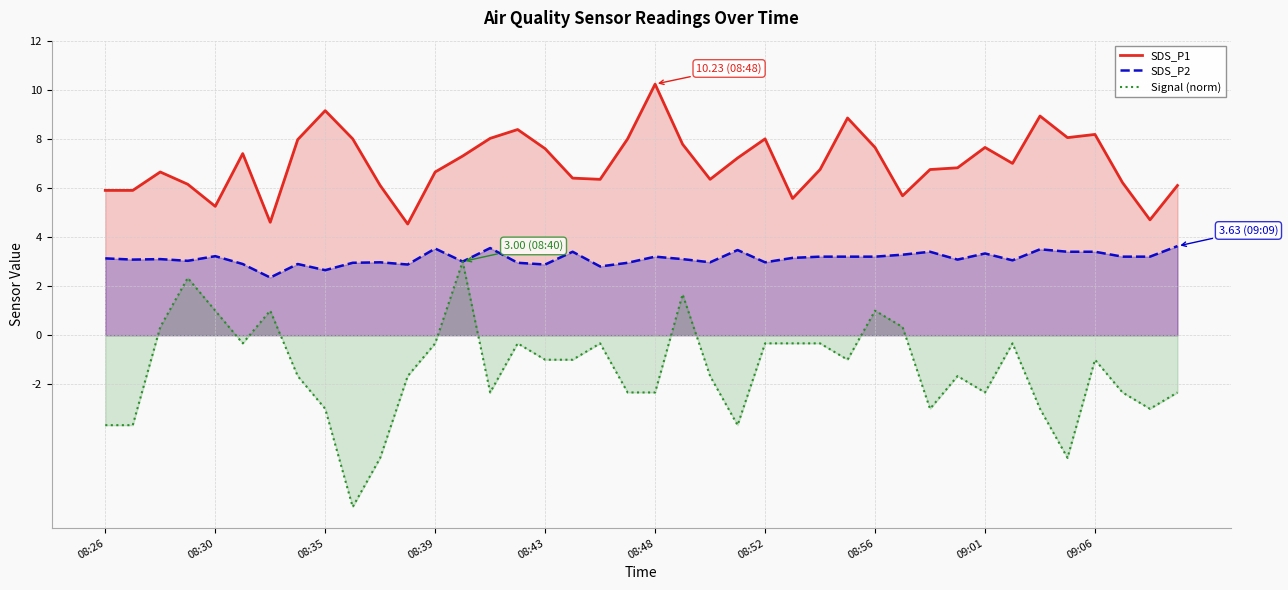

Which series has the largest total across all categories?

SDS_P1